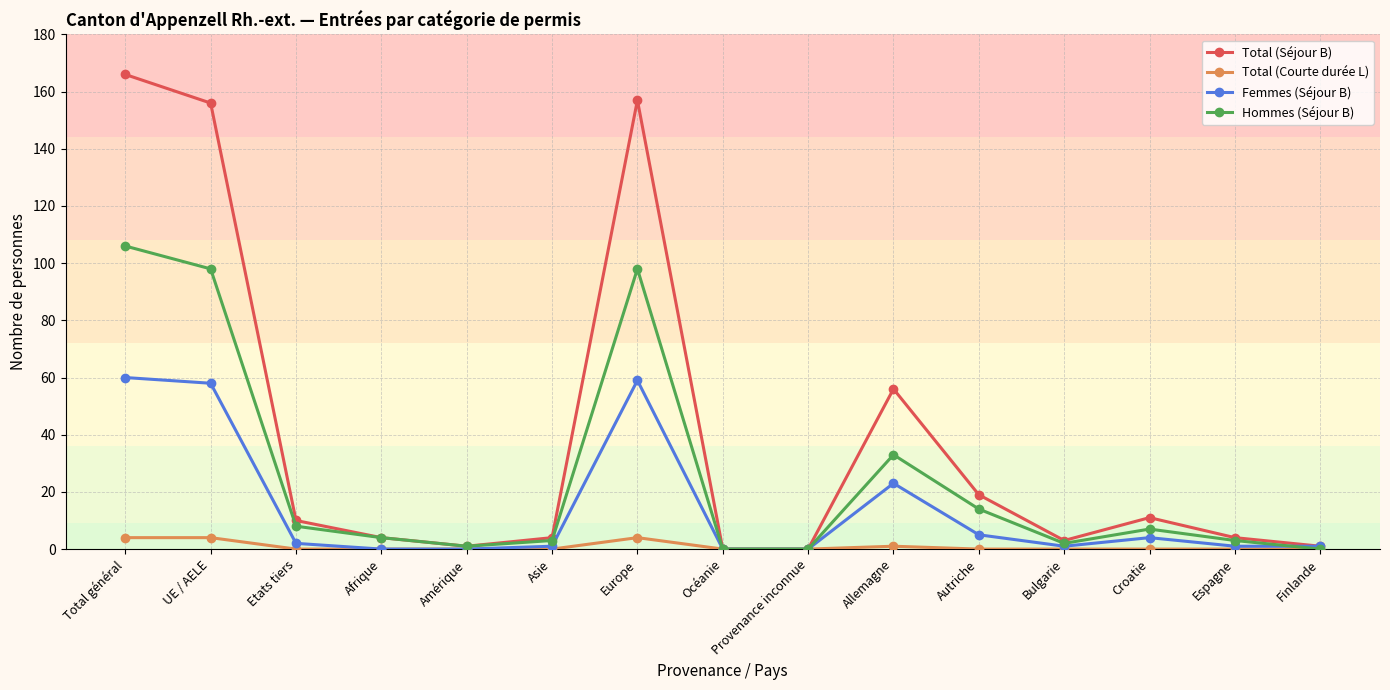

Rank the series at Europe from highest to lowest value.

Total (Séjour B), Hommes (Séjour B), Femmes (Séjour B), Total (Courte durée L)